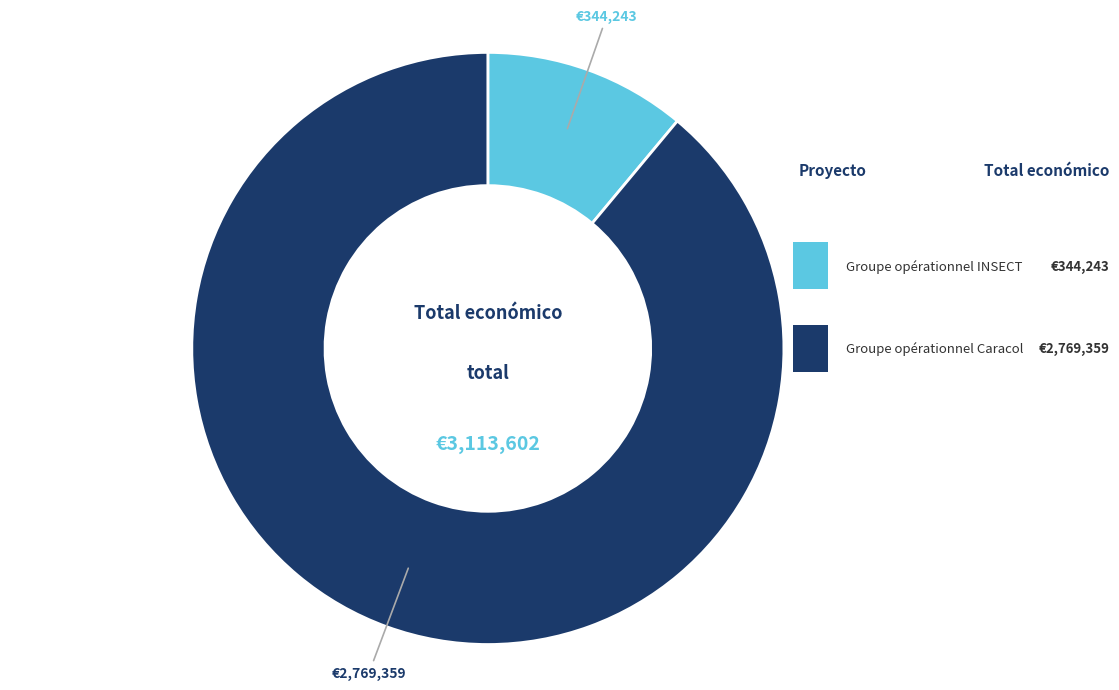

How many slices are in this pie chart?

2